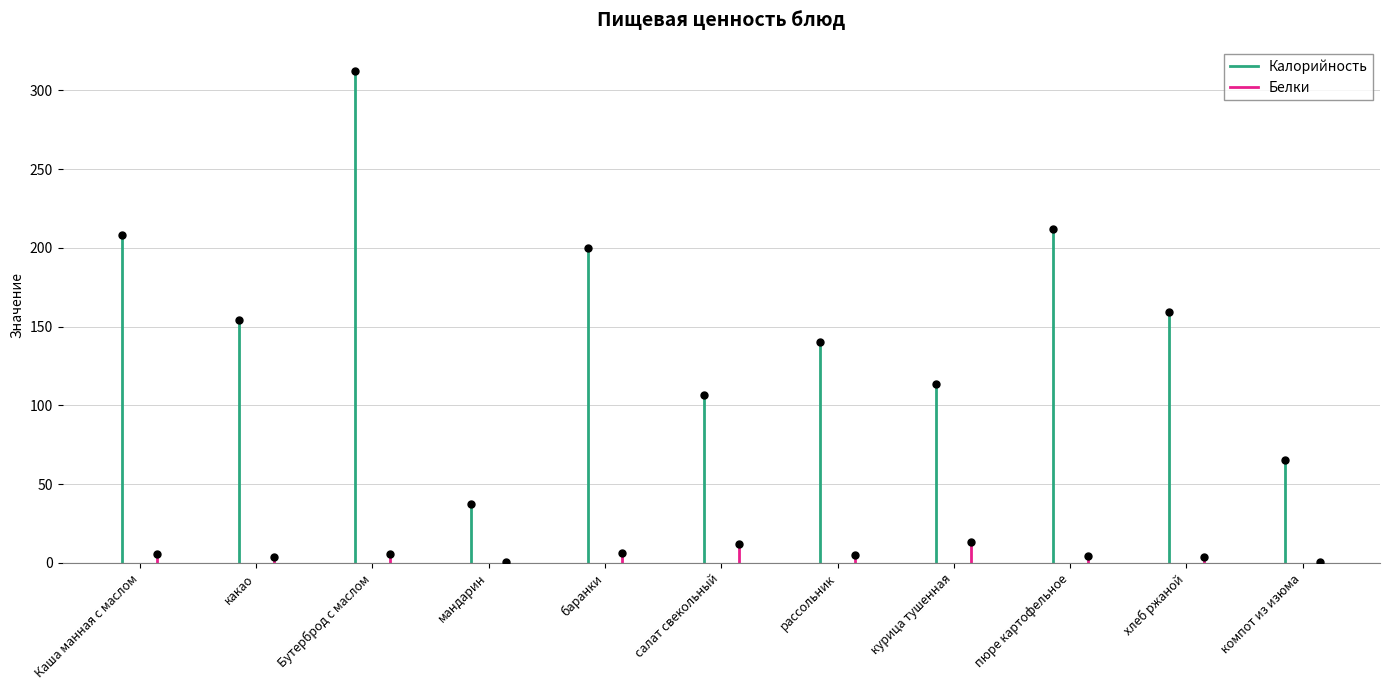

At какао, list the series in order from smallest to largest.

Белки, Калорийность